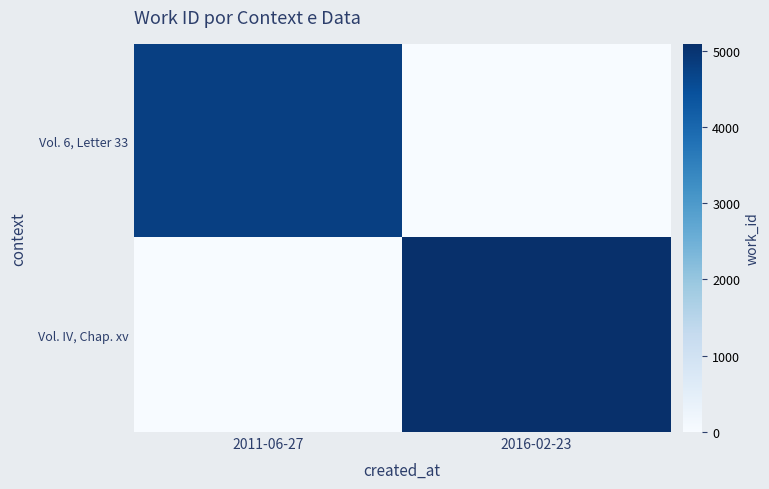

How many series are shown in this chart?

2